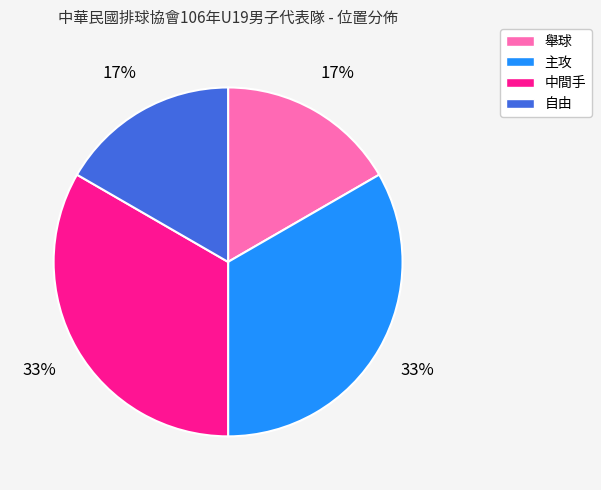

To the nearest percent, what portion does 自由 represent?

17%